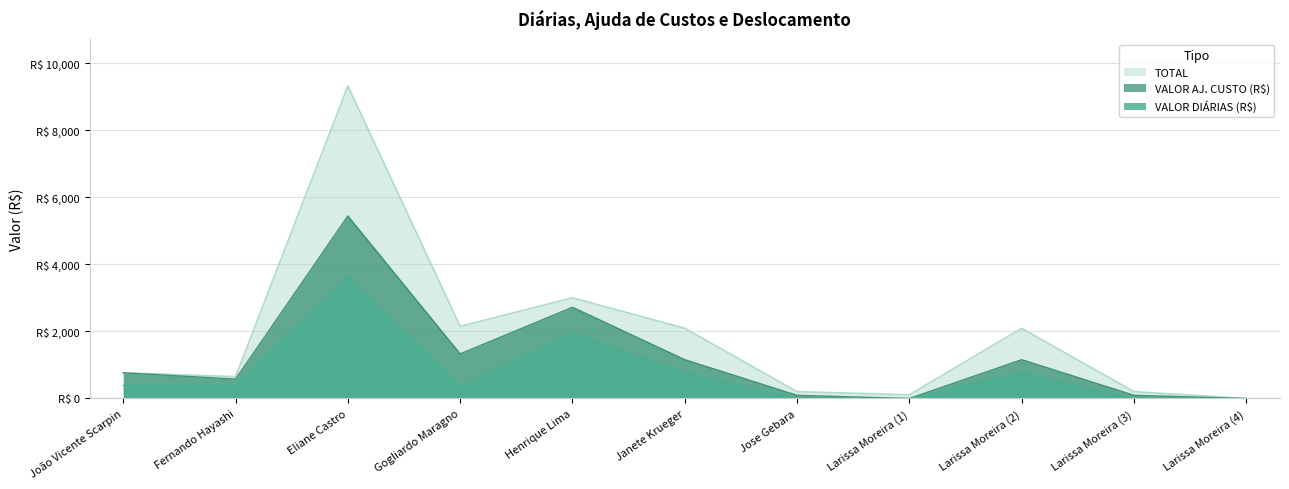

Is the value of VALOR DIÁRIAS (R$) at João Vicente Scarpin greater than the value of TOTAL at Gogliardo Maragno?

No